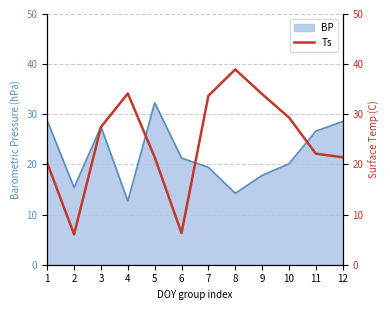

List the labels in order of value, smallest first.

2, 6, 1, 12, 5, 11, 3, 10, 7, 9, 4, 8